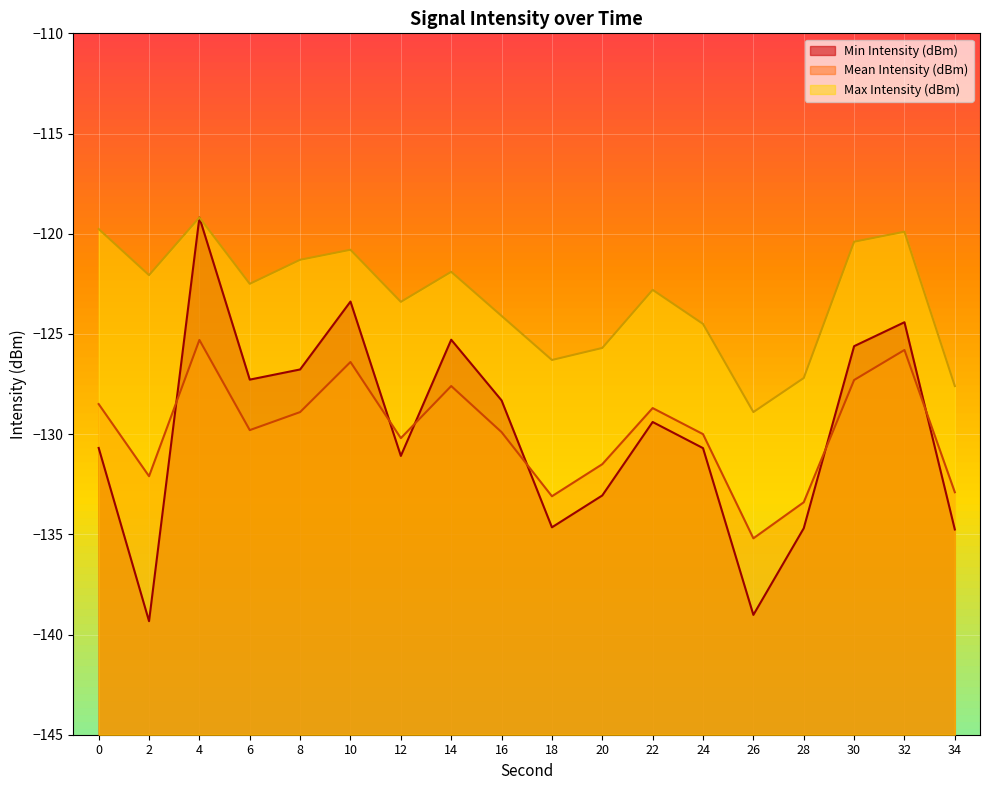

At which label is Mean Intensity (dBm) closest to -130?

24